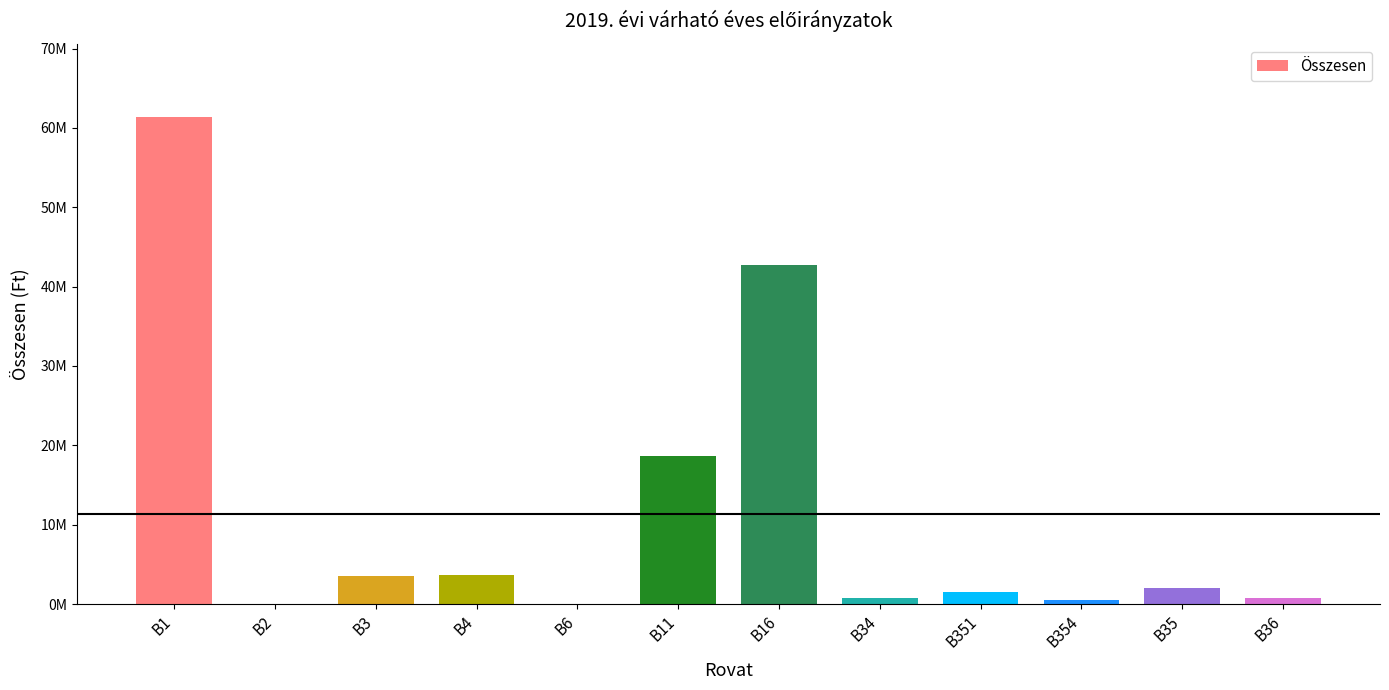

Which category has the lowest value across all series?

B2